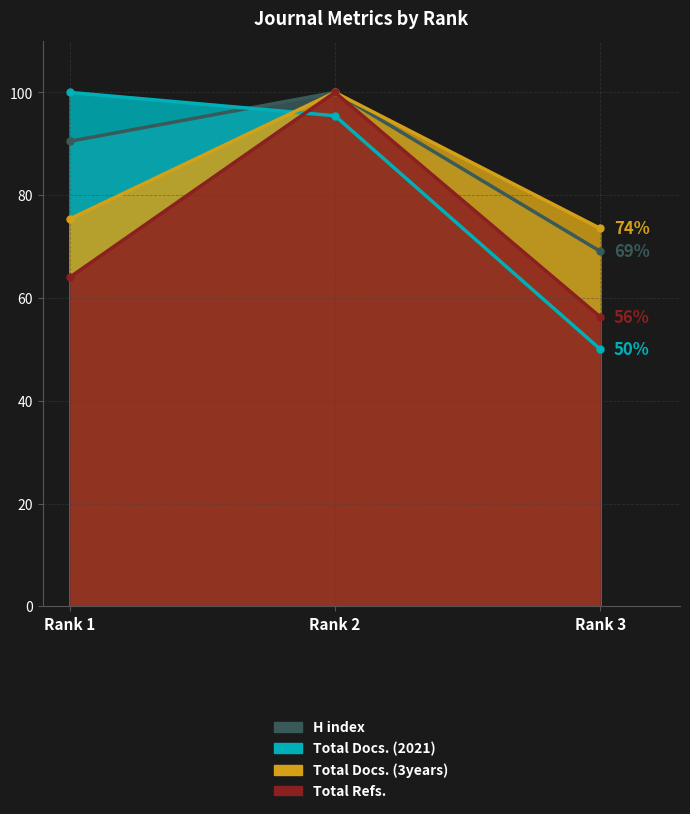

What is the total value across all series at Rank 2?

395.5